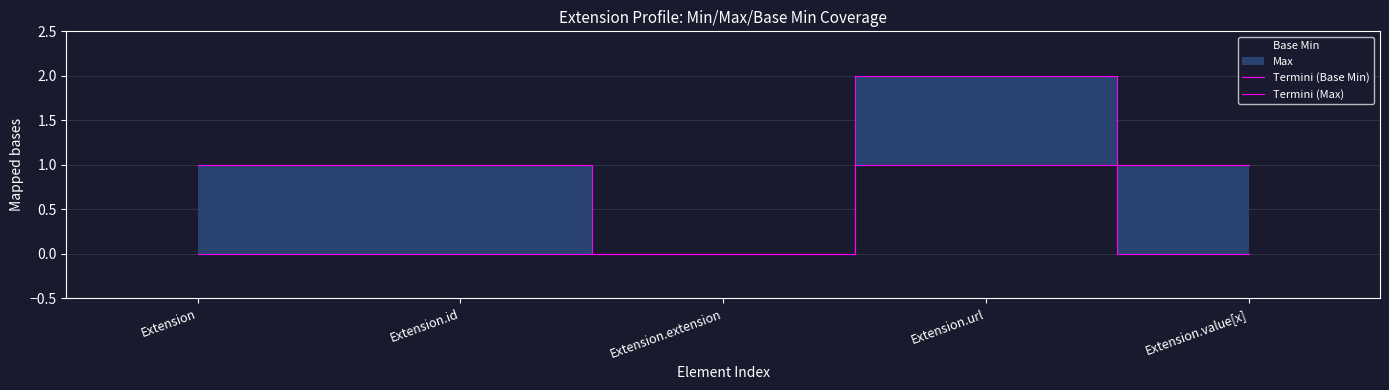

Reading left to right, list all the values displayed in this chart.

Termini (Base Min): 0	0	0	1	0
Termini (Max): 1	1	0	2	1